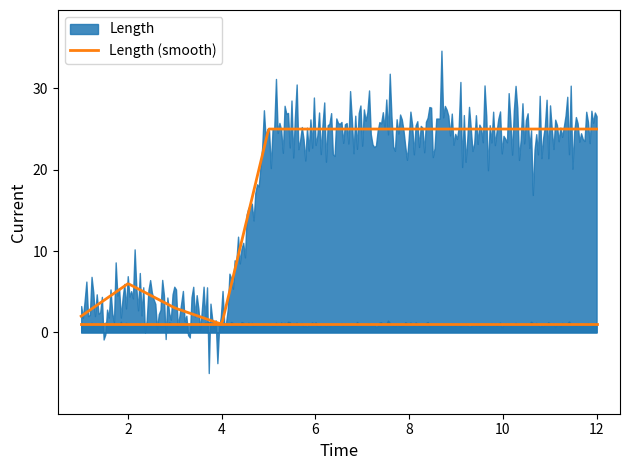

Reading left to right, what are all the values shown in this chart?

Length: 2	6	3	1	25	25	25	25	25	25	25	25
Threshold: 1	1	1	1	1	1	1	1	1	1	1	1